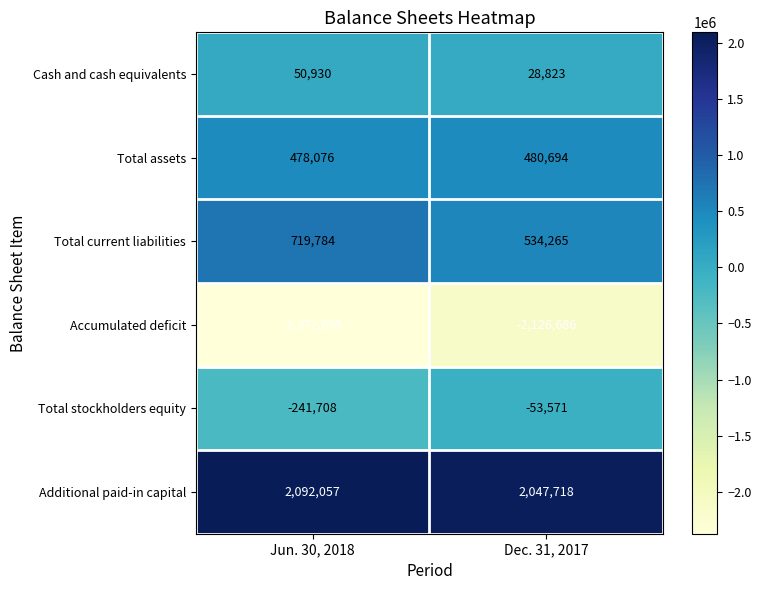

What is the greatest value displayed?

2092057